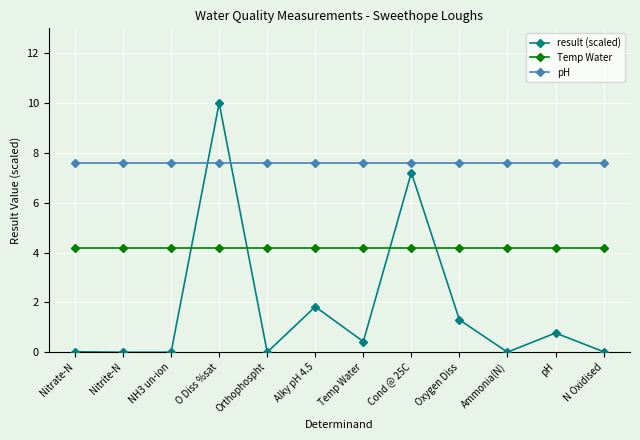

Which series has the widest spread of values?

result (scaled)